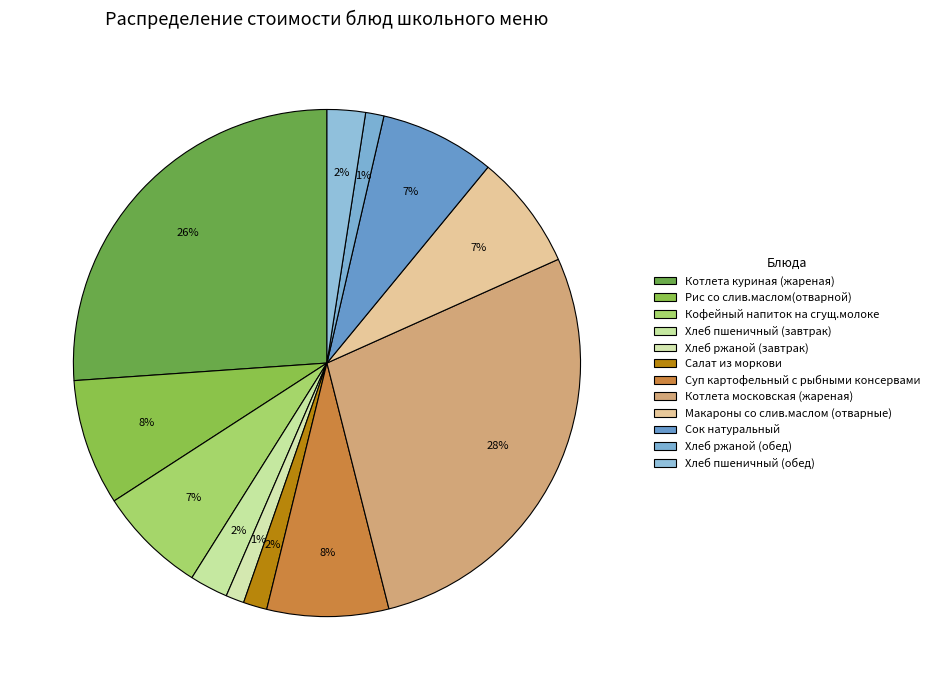

Count the number of slices in the pie.

12